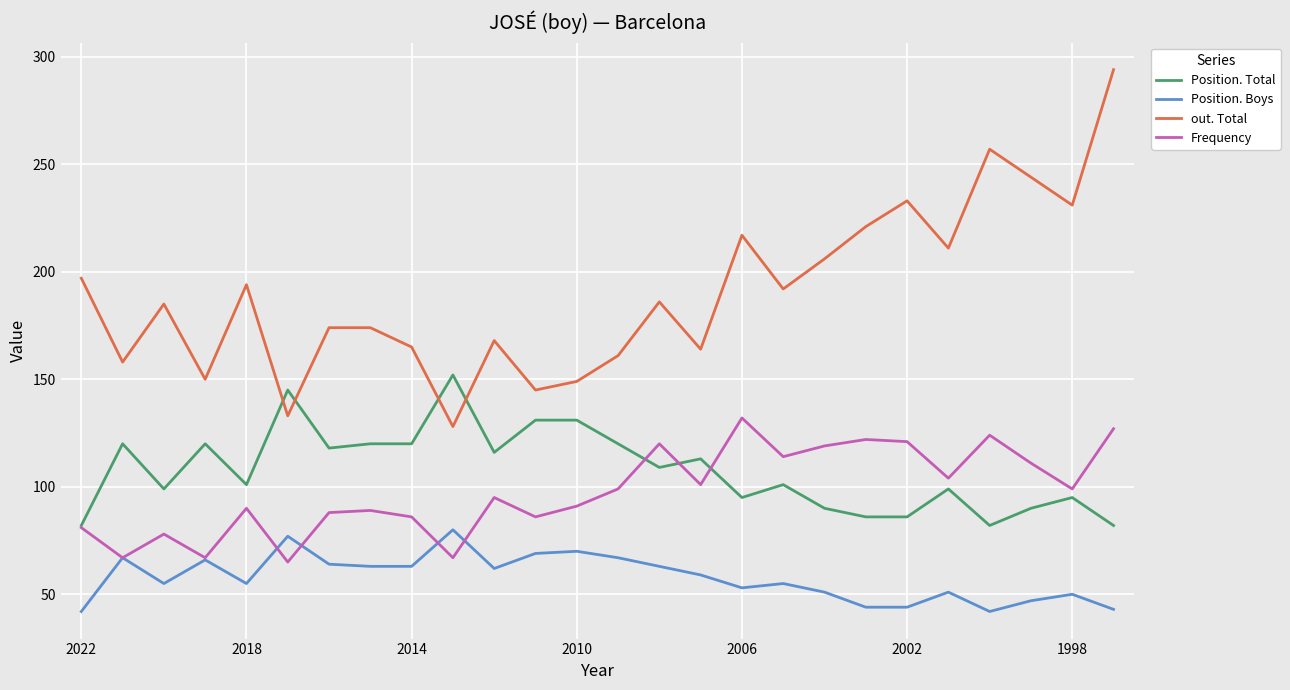

At how many categories does at least one series exceed 56?

26